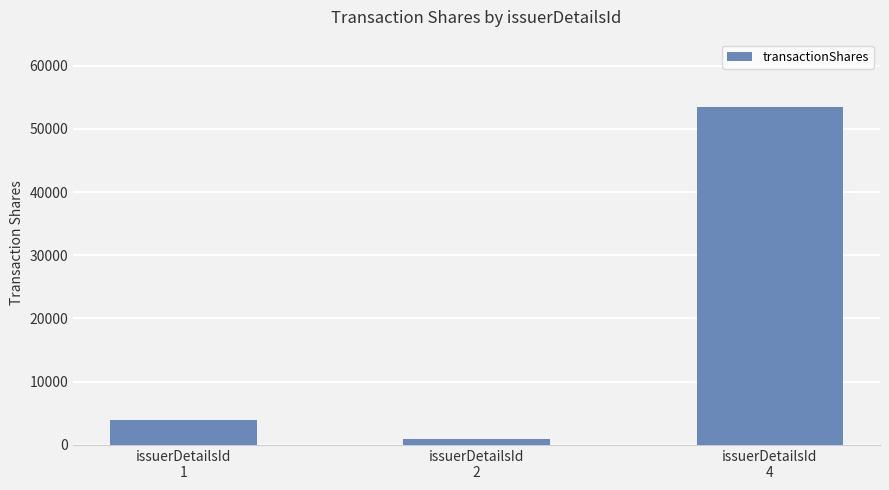

What is the change in value from issuerDetailsId
2 to issuerDetailsId
4?

+52455